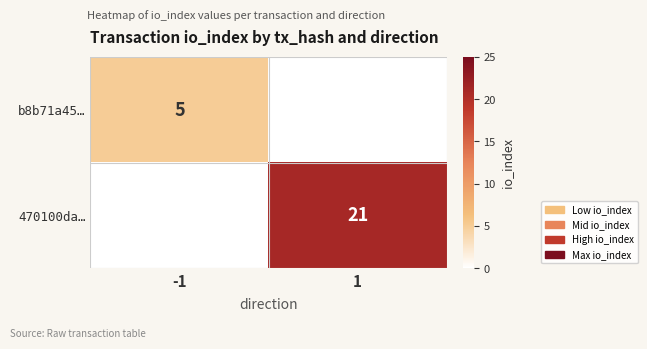

Count the number of categories in the chart.

2